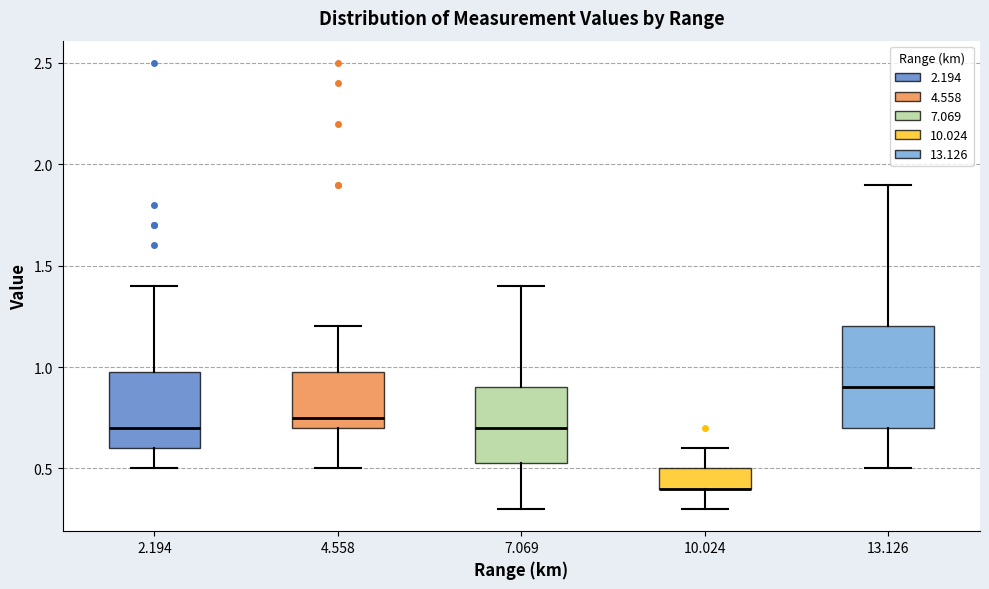

Where is the lower edge of the box at x = 2.194 on the y-axis? The values are not printed on the chart, so give them approximately, as read against the axis.

0.60